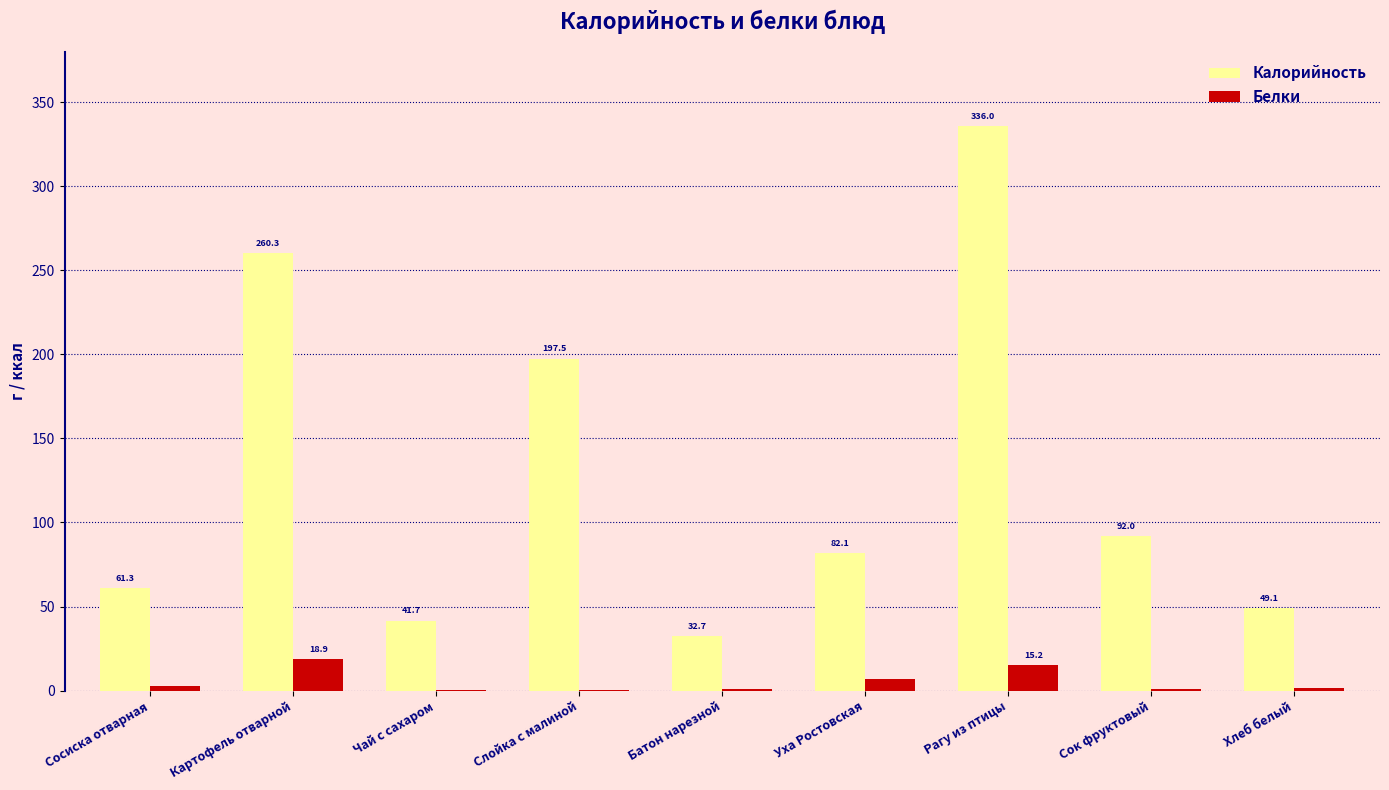

At which label is Белки closest to 9?

Уха Ростовская